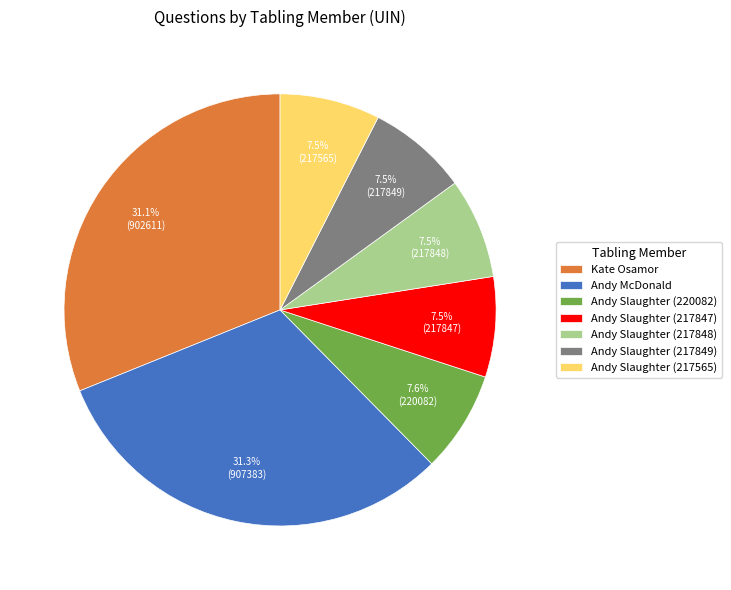

Is the sum of Kate Osamor and Andy Slaughter (217565) greater than half?

No